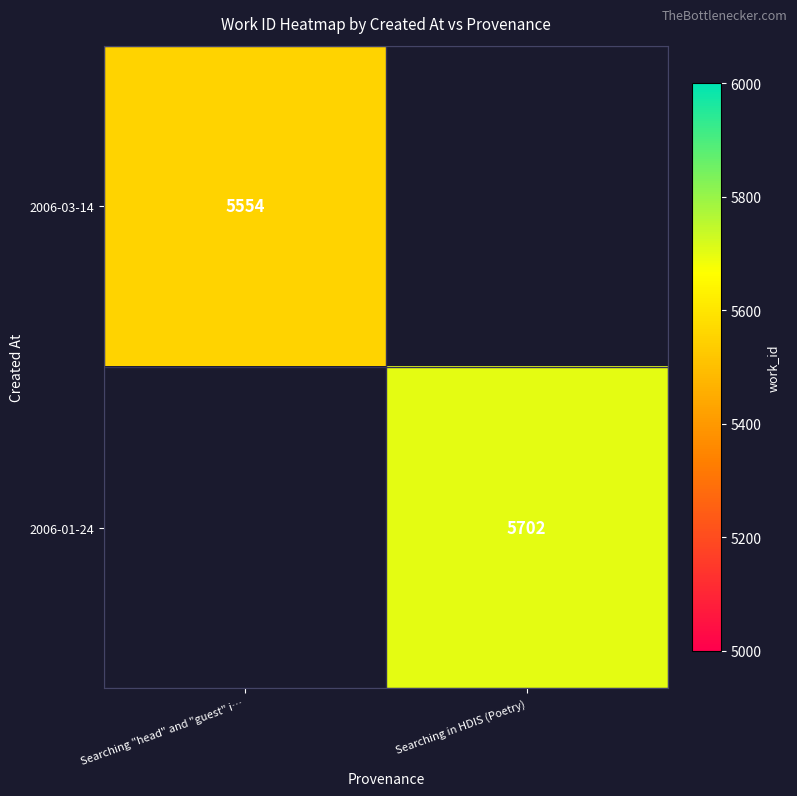

Count the number of categories in the chart.

2